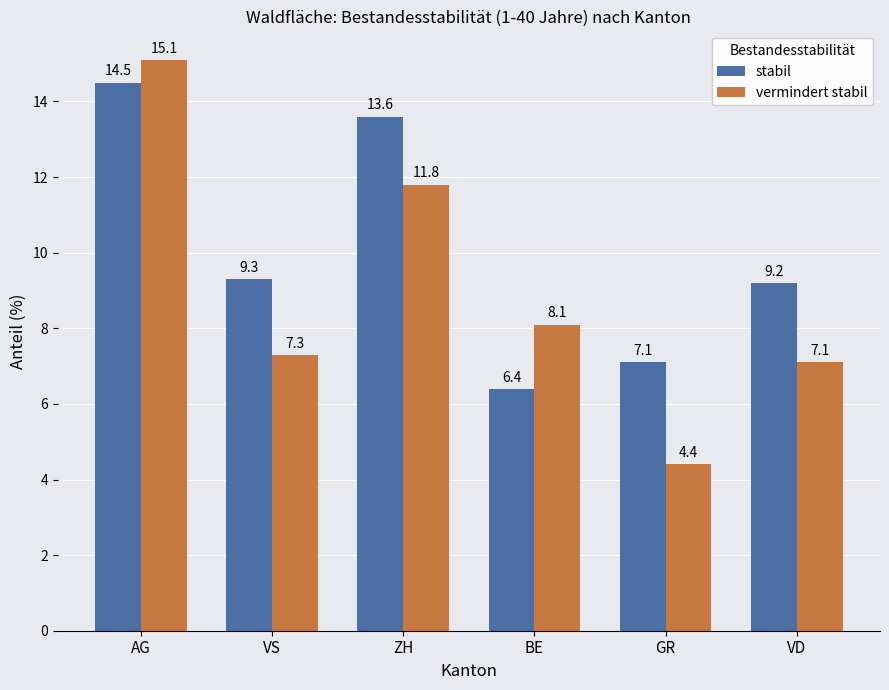

What is the sum of all stabil values?

60.1